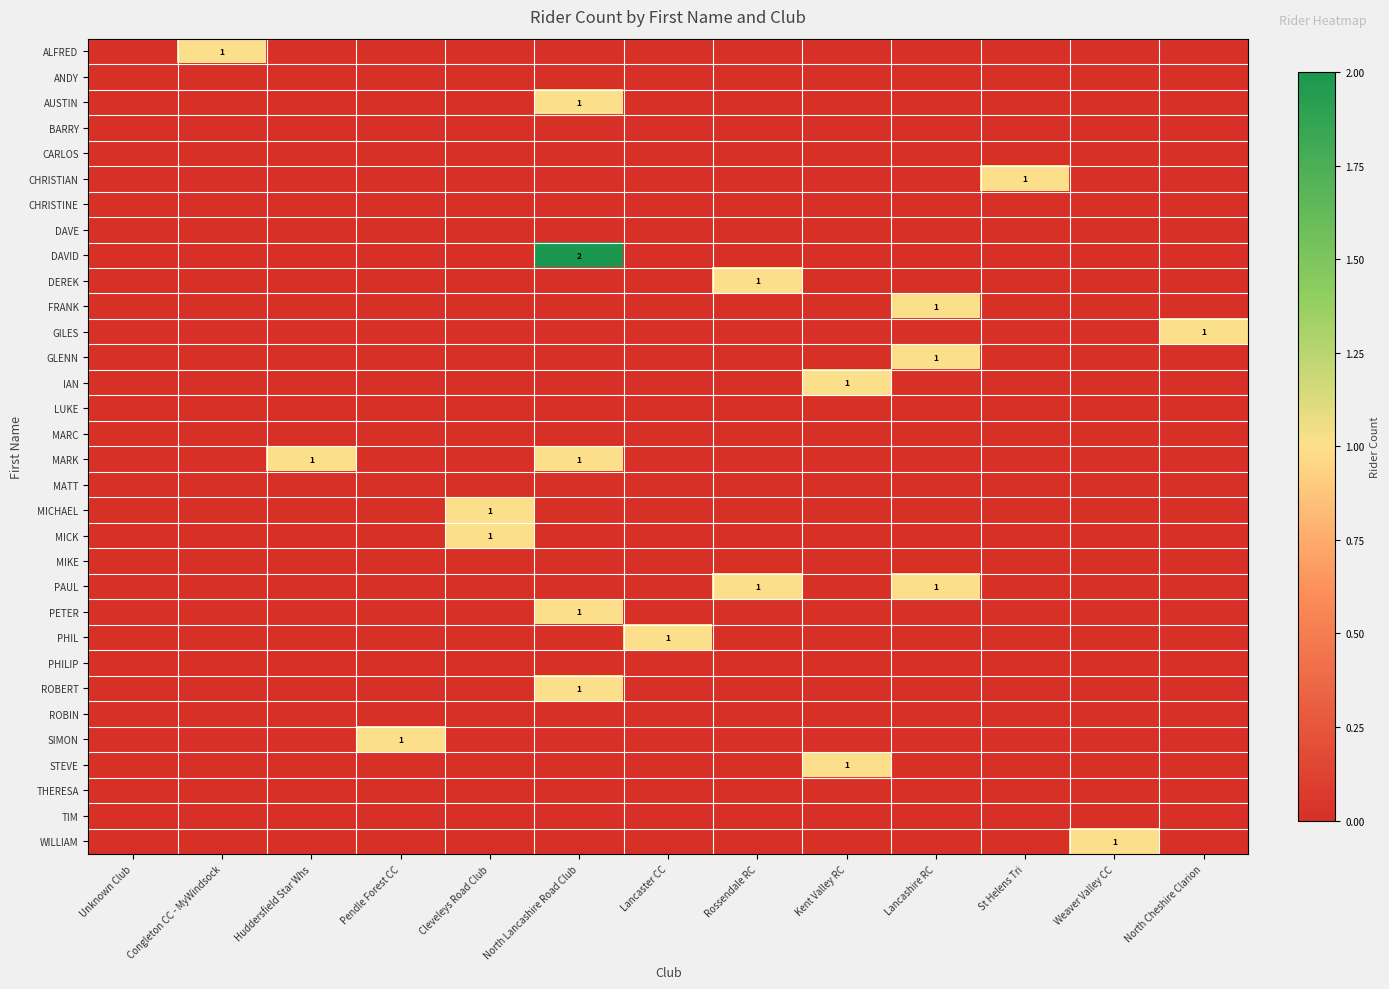

What is the difference between the highest and lowest values at Rossendale RC?

1